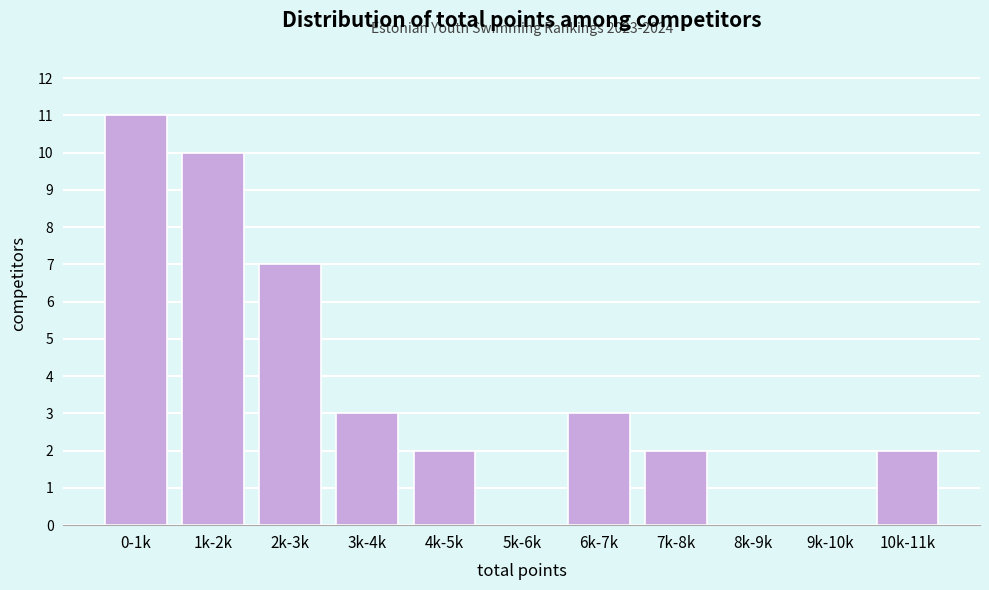

Reading left to right, list all the values displayed in this chart.

0-1k=11	1k-2k=10	2k-3k=7	3k-4k=3	4k-5k=2	5k-6k=0	6k-7k=3	7k-8k=2	8k-9k=0	9k-10k=0	10k-11k=2